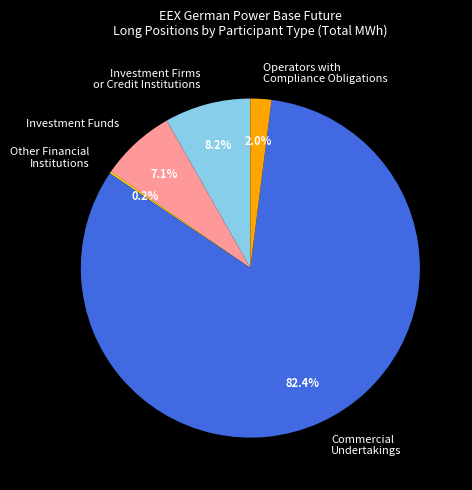

Which category has the biggest portion of the pie?

Commercial Undertakings